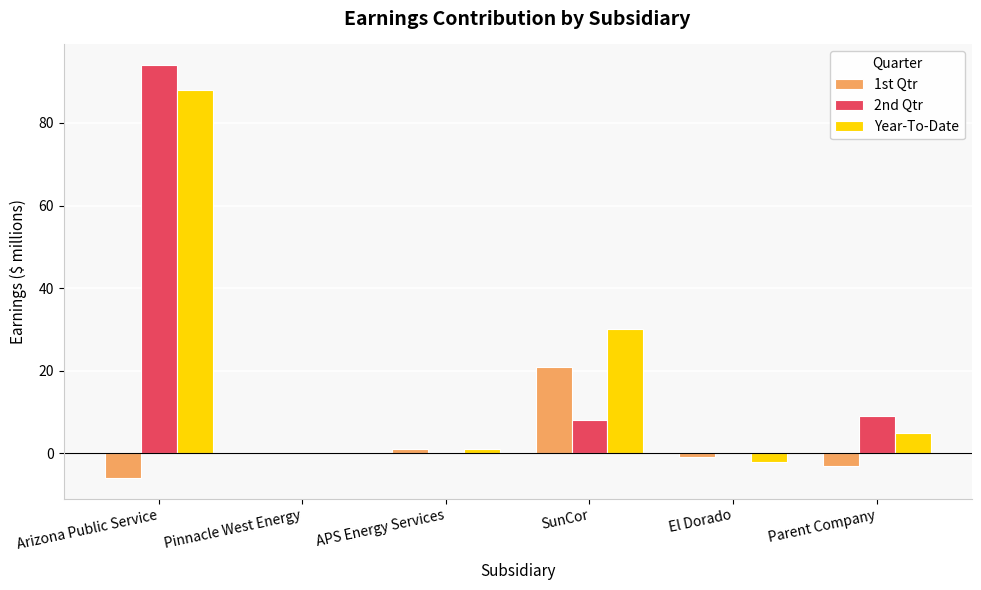

True or false: Year-To-Date has a value of -62 at Pinnacle West Energy.

False